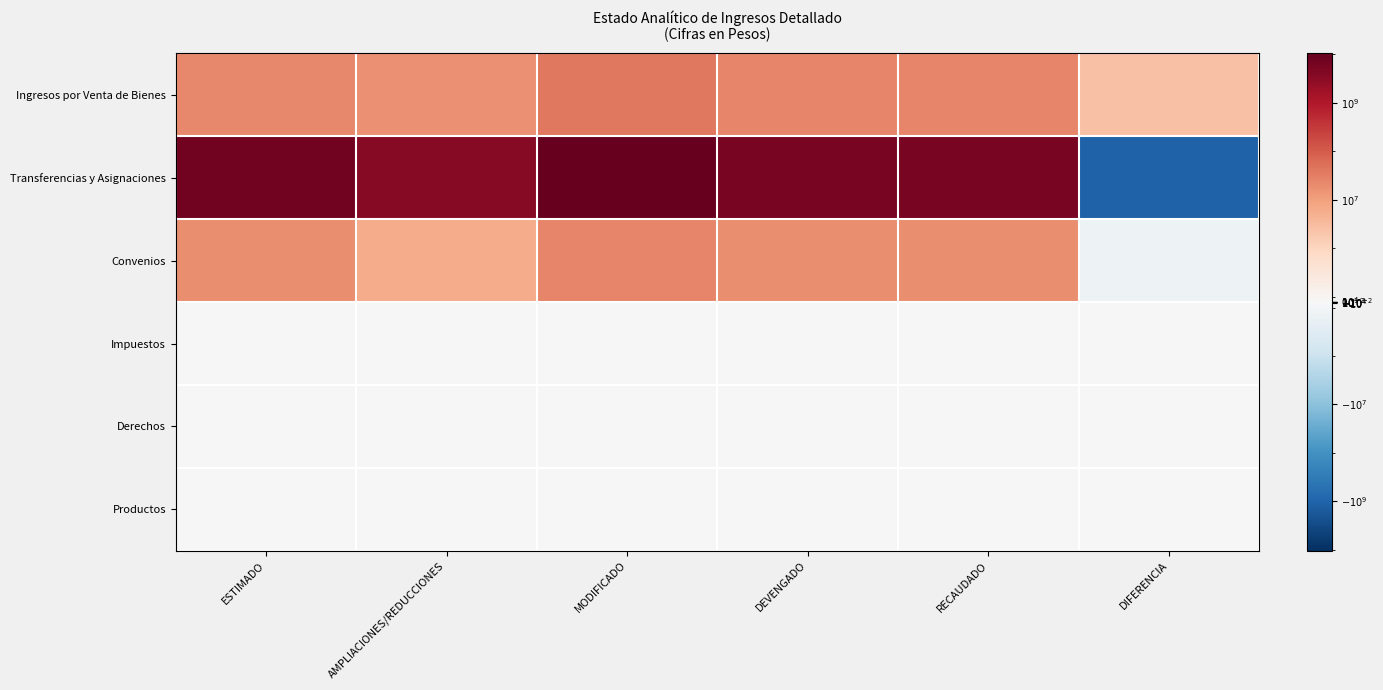

Which category has the lowest value across all series?

DIFERENCIA